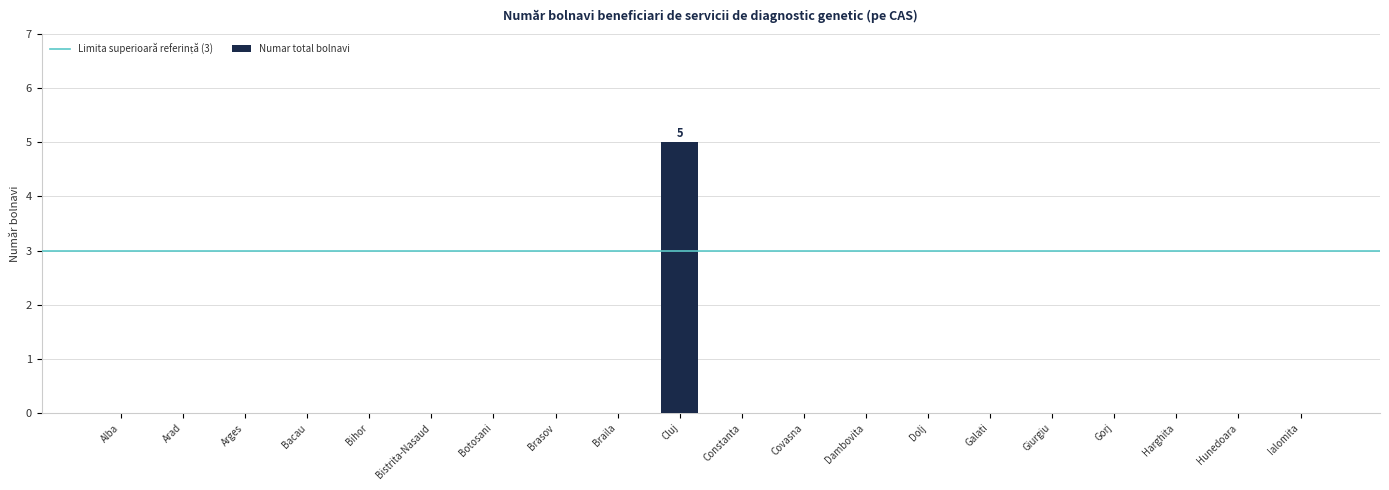

Is it true that the value at Dolj is 0?

True